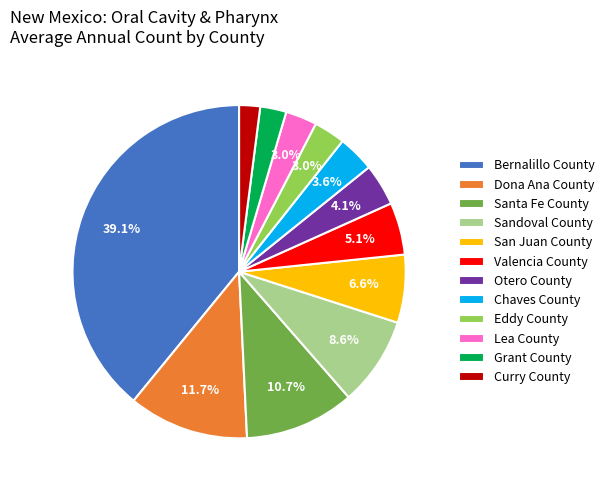

True or false: Otero County accounts for 4% of the total.

True